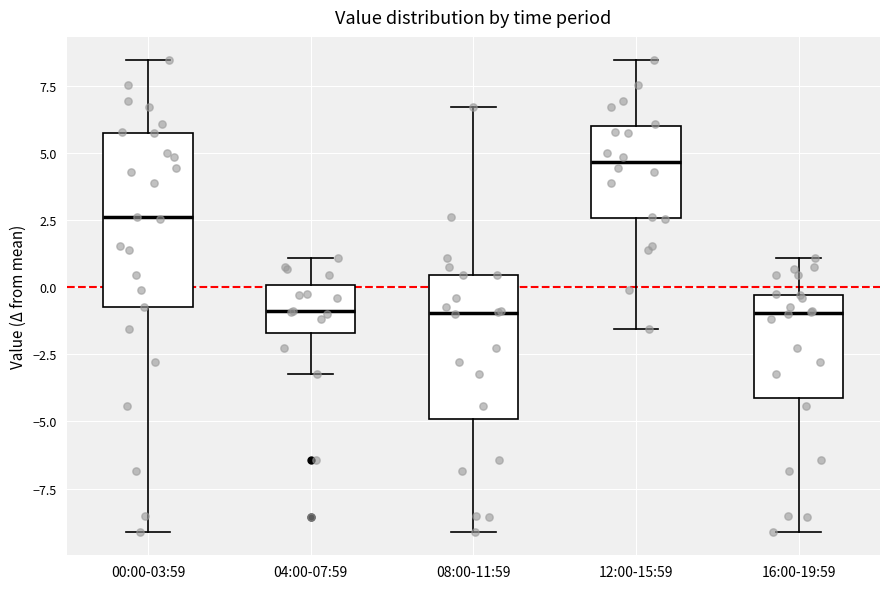

Which box is the tallest, from its lower edge to its upper edge?

00:00-03:59